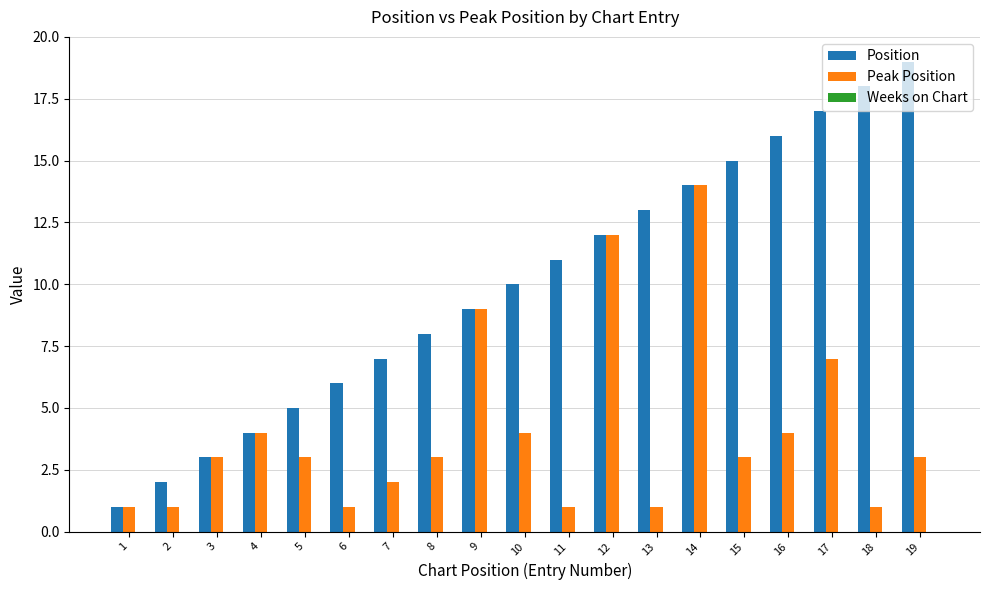

What is the difference between the maximum and minimum values in the Position series?

18